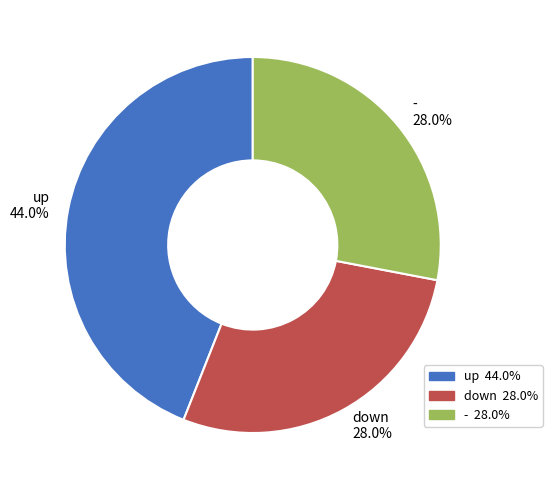

What portion of the pie excludes -?

72.0%